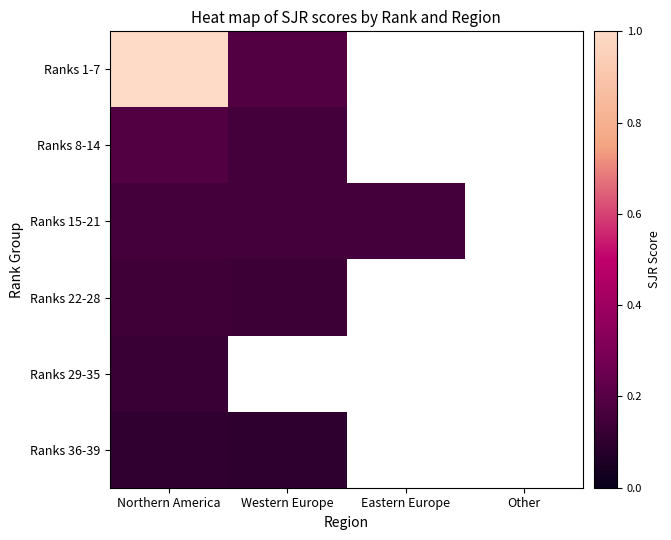

What is the smallest value displayed?

0.1